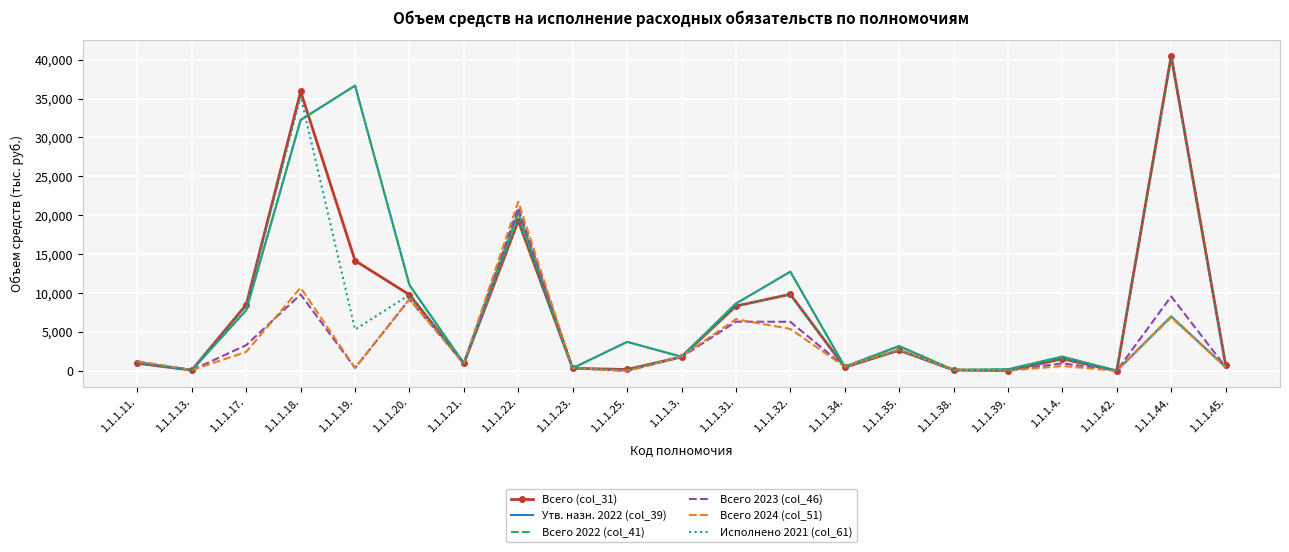

How many interior local peaks does the Всего 2023 (col_46) series have?

7